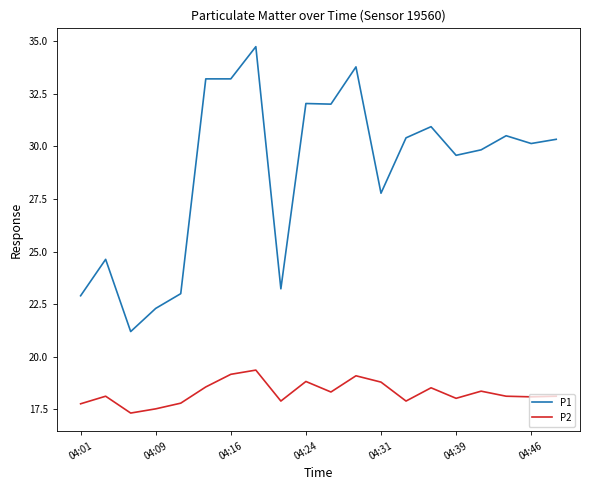

Which series has the largest total across all categories?

P1